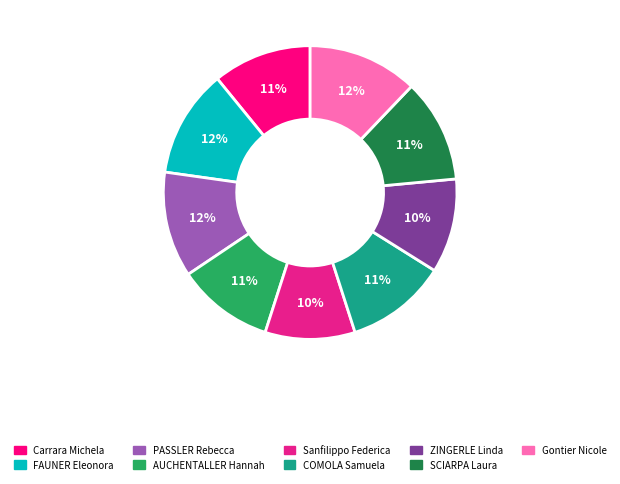

The AUCHENTALLER Hannah slice represents 11% of the pie. True or false?

True